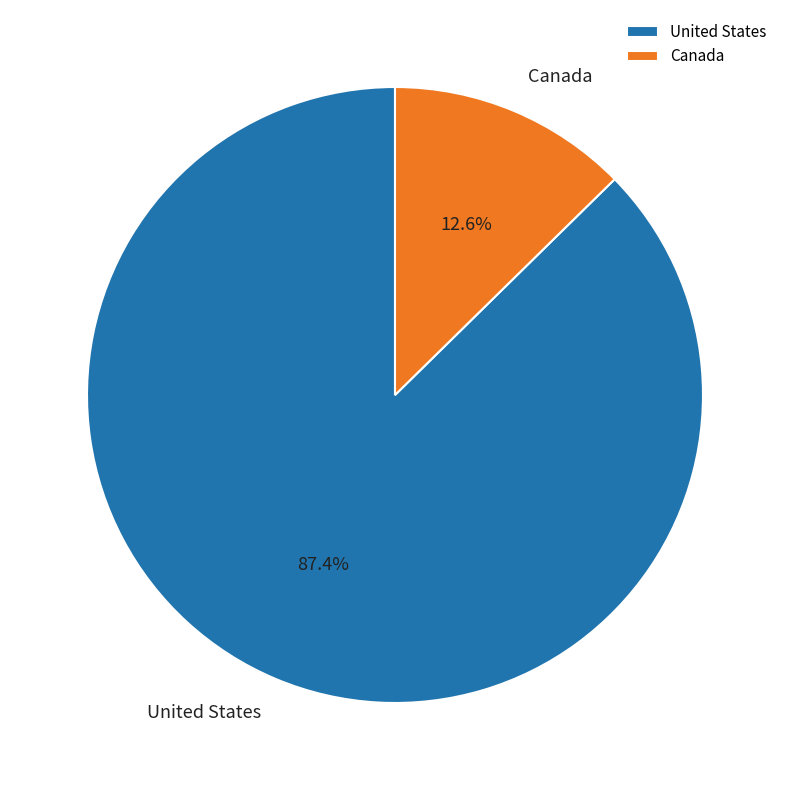

To the nearest percent, what portion does United States represent?

87%